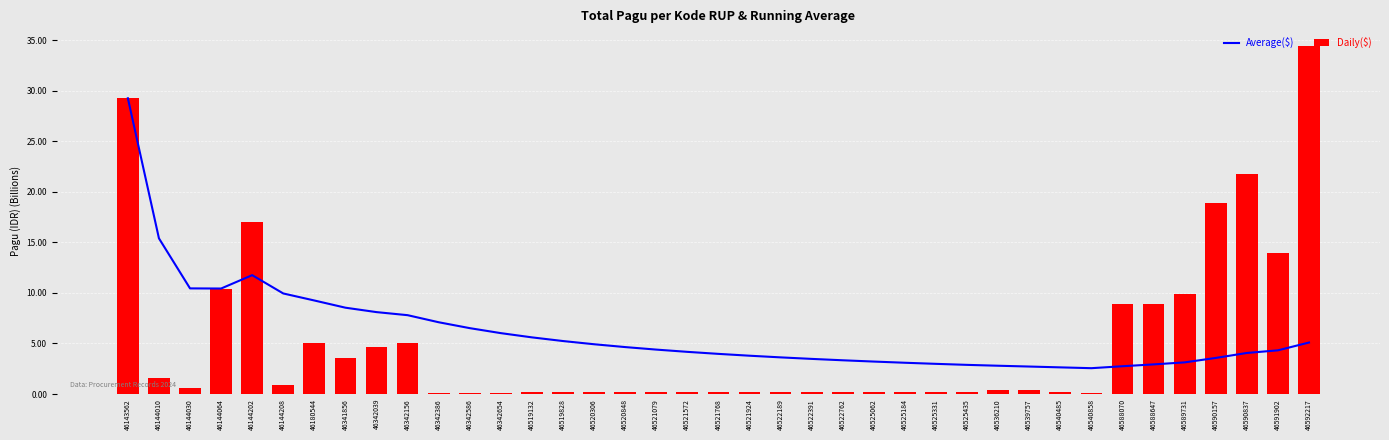

Which category has the highest value in the Average($) series?

46143562